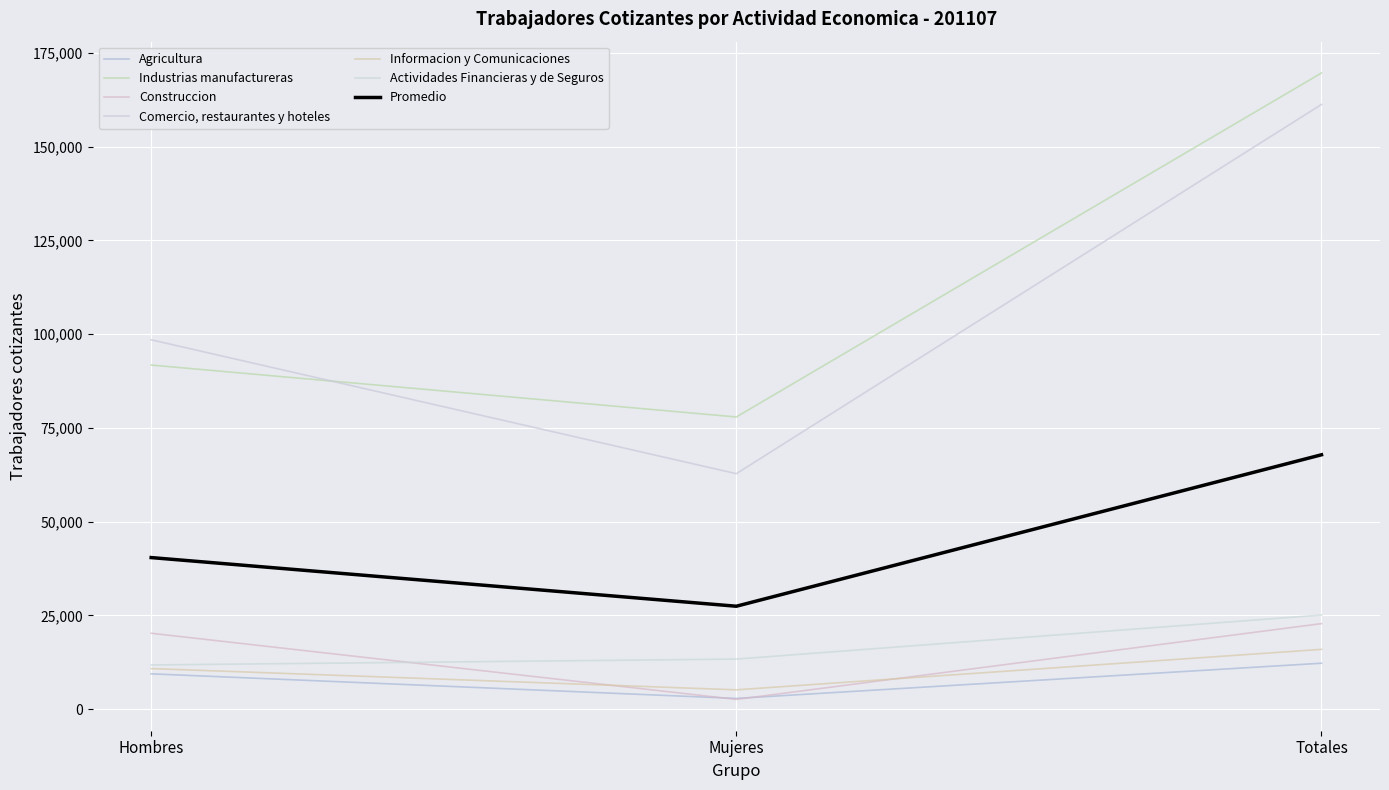

Where is Informacion y Comunicaciones nearest to the value 10520?

Hombres